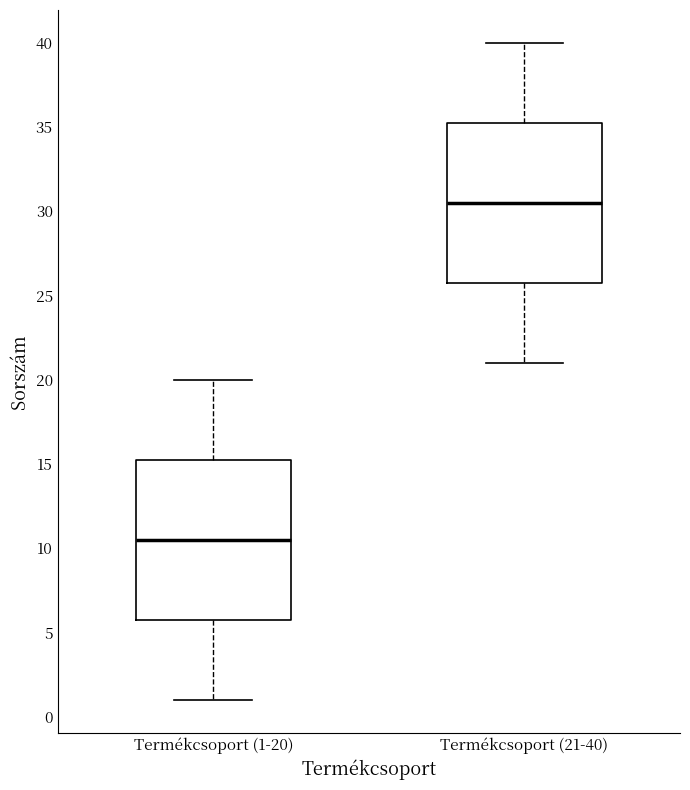

Which box has the highest median line?

Termékcsoport (21-40)